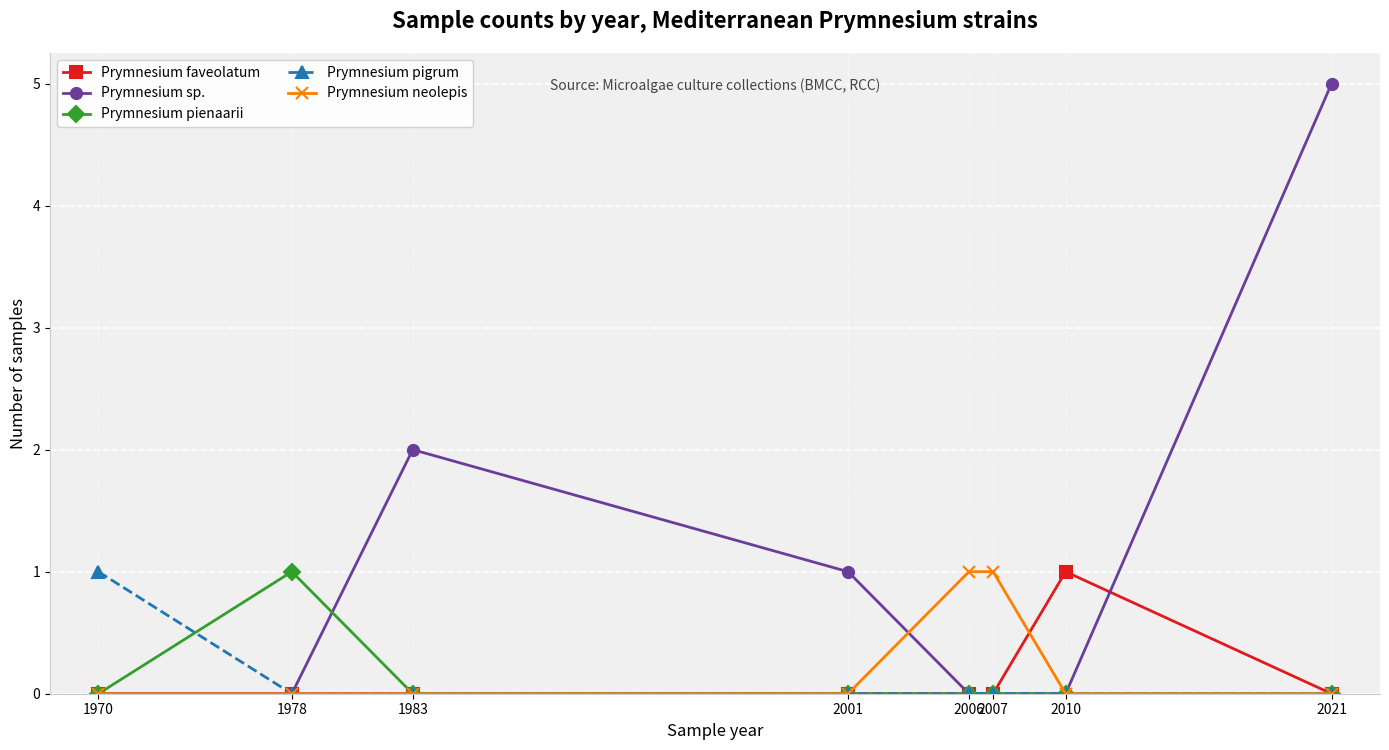

True or false: Prymnesium sp. has more than 0 points higher than both neighbors.

True